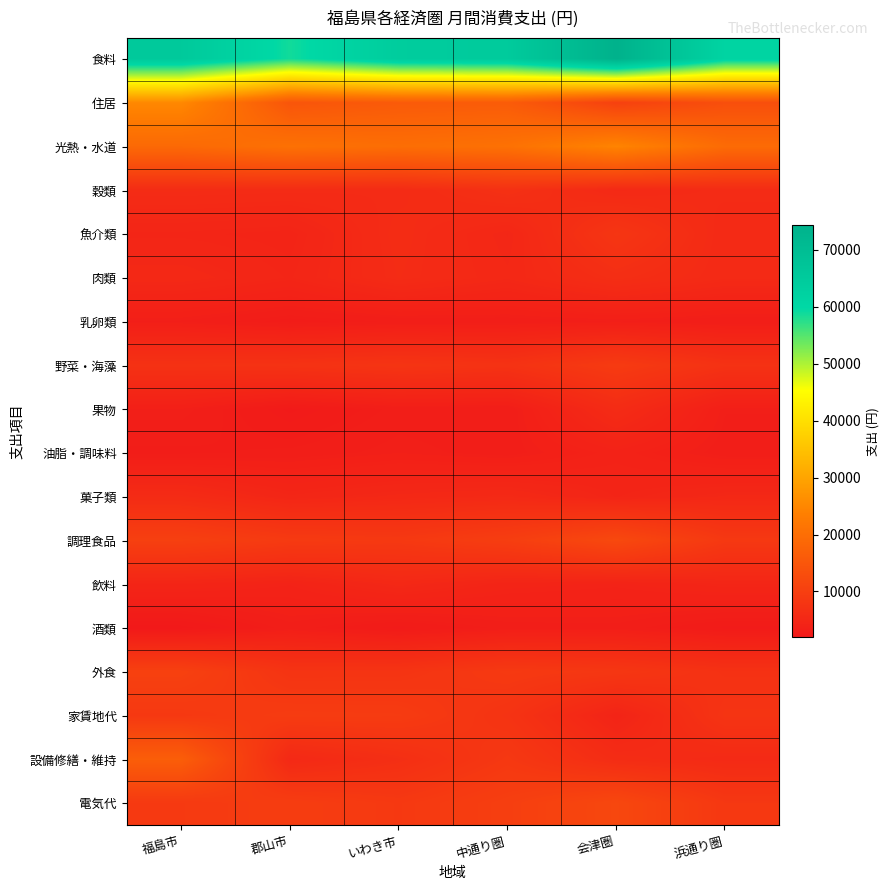

Between 浜通り圏 and 郡山市, which is larger?

浜通り圏